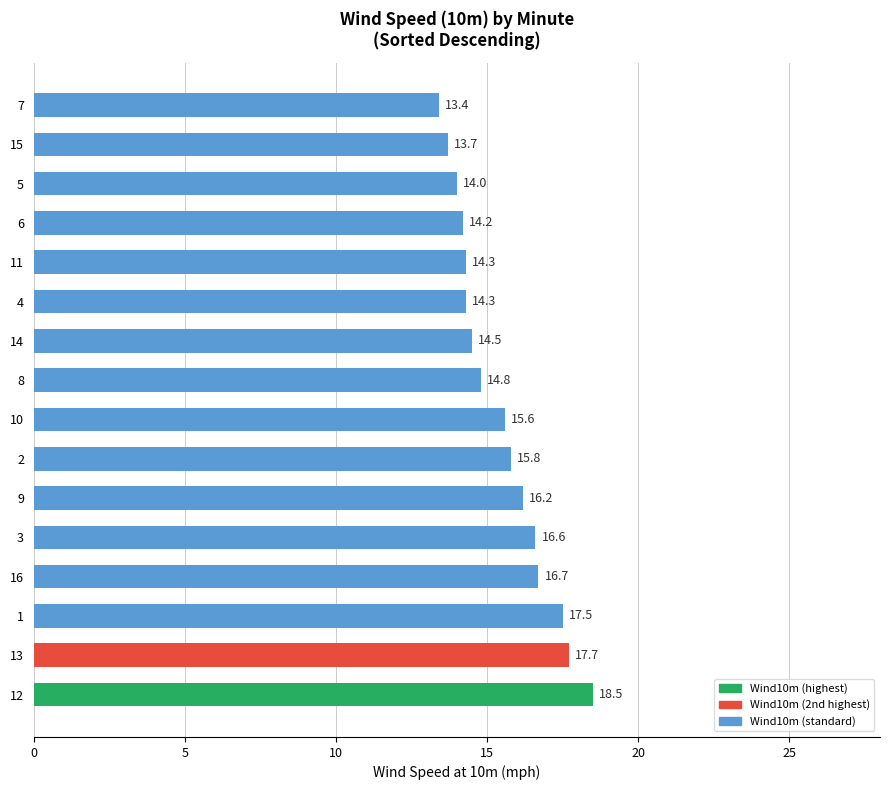

Reading bottom to top, list all the values displayed in this chart.

18.5	17.7	17.5	16.7	16.6	16.2	15.8	15.6	14.8	14.5	14.3	14.3	14.2	14.0	13.7	13.4